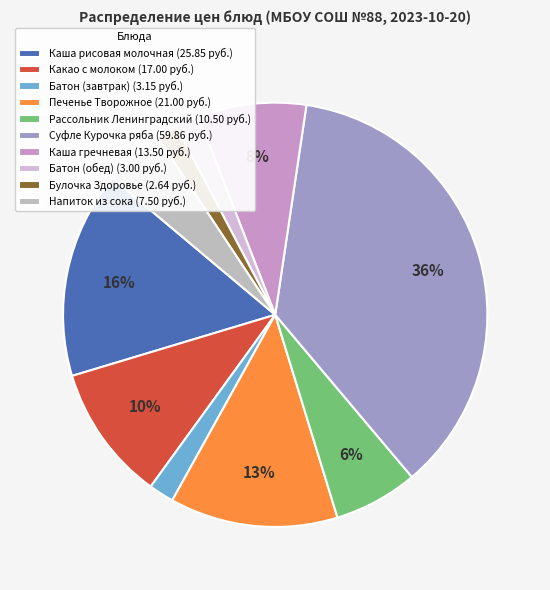

To the nearest percent, what is the average slice percentage?

10%